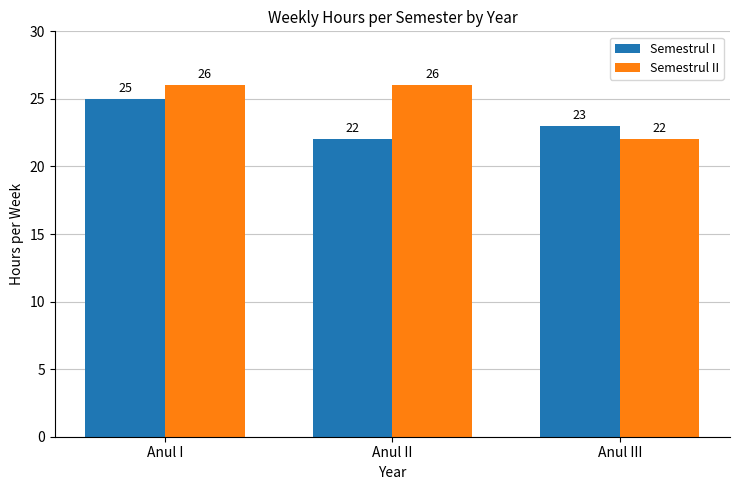

What are all the series names shown in the legend?

Semestrul I, Semestrul II